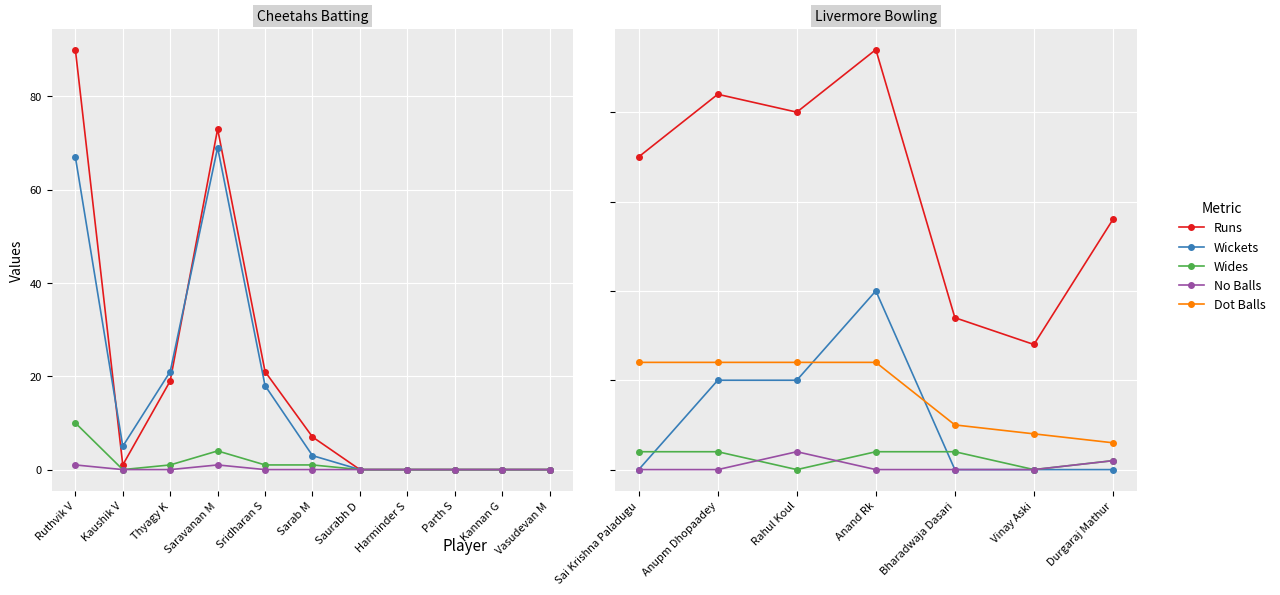

Which series changed the most between Anupm Dhopaadey and Durgaraj Mathur?

Runs